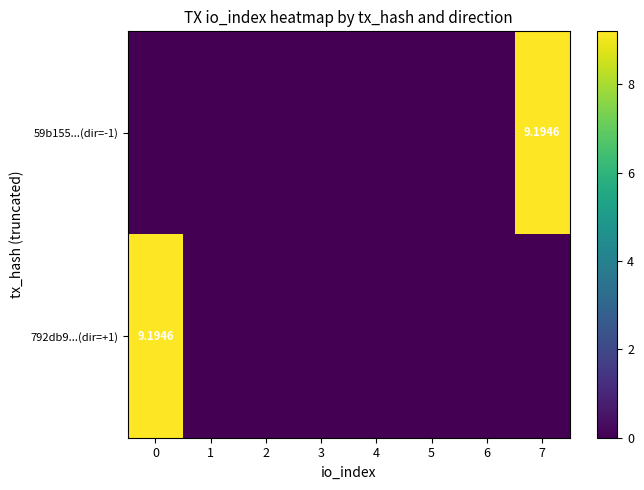

Is it true that 59b155...(dir=-1) equals 12.1 at 7?

False